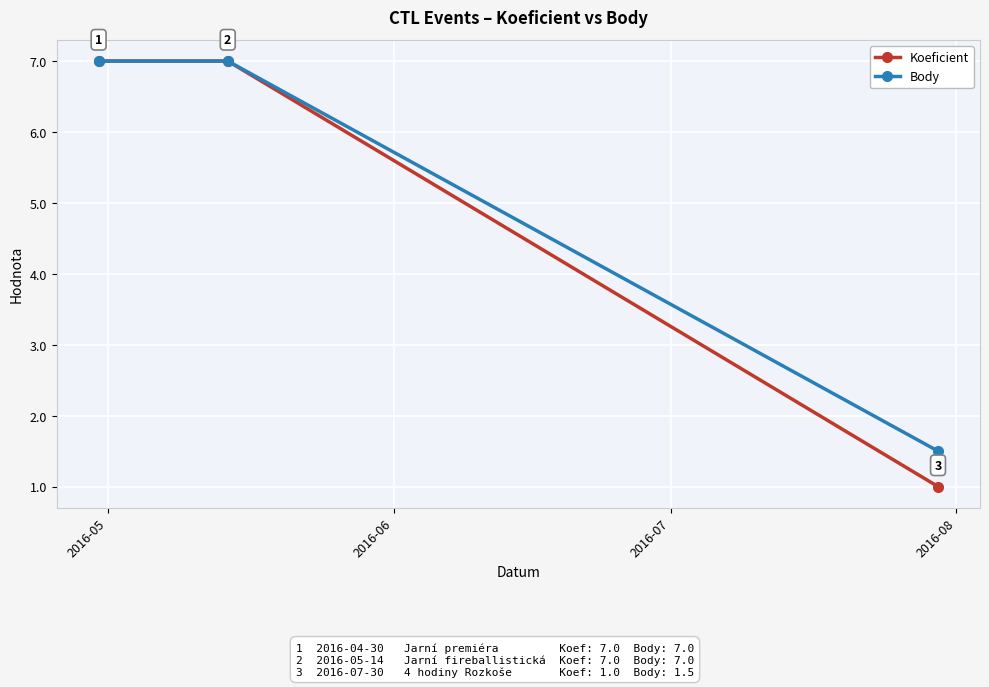

Count the number of data series in this chart.

2